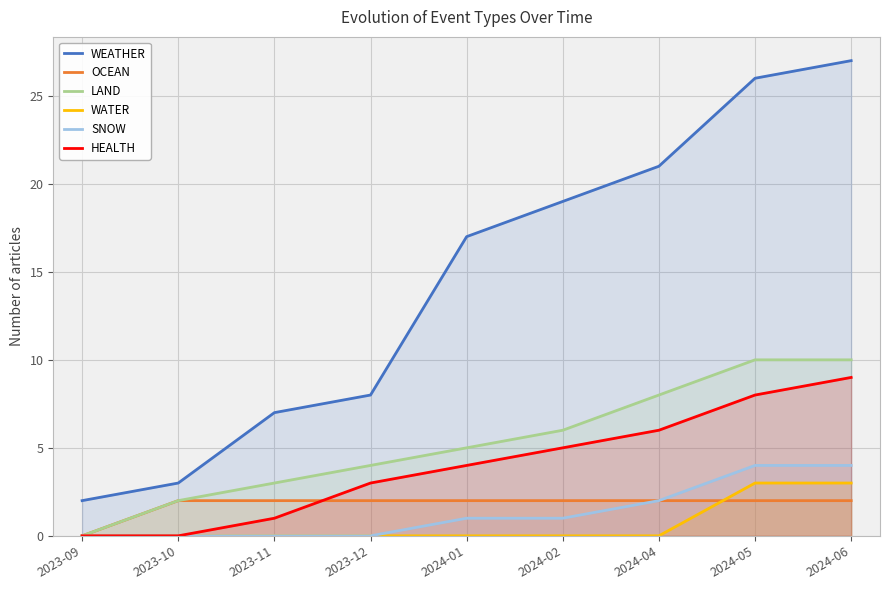

What is the difference between the maximum and minimum values in the WEATHER series?

25